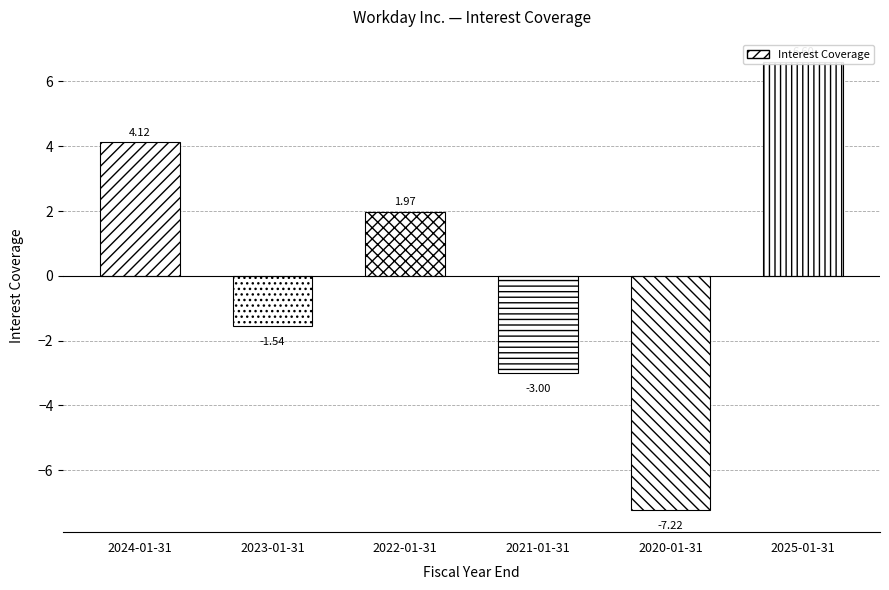

What is the minimum value shown in the chart?

-7.2